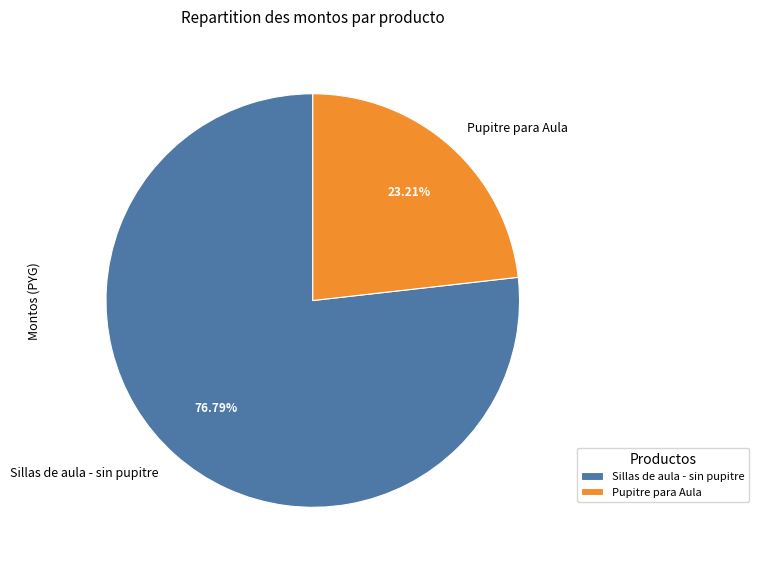

Which slice is the largest?

Sillas de aula - sin pupitre